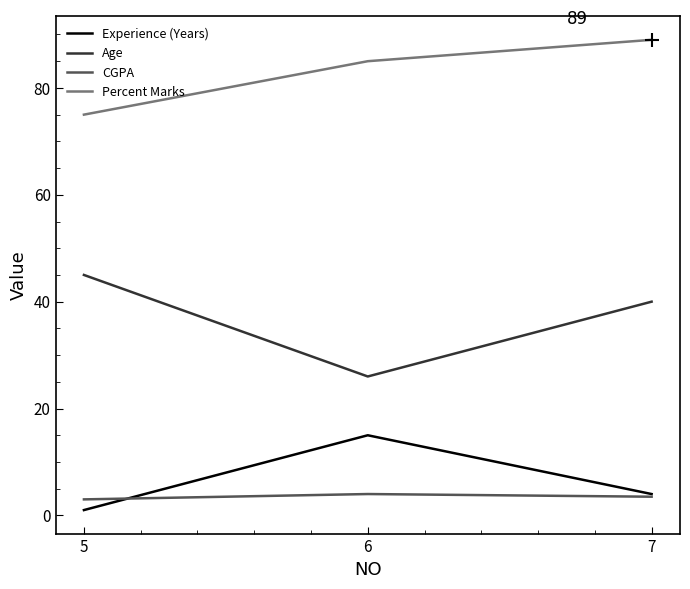

What is the sum of the Percent Marks values at 7 and 5?

164.0